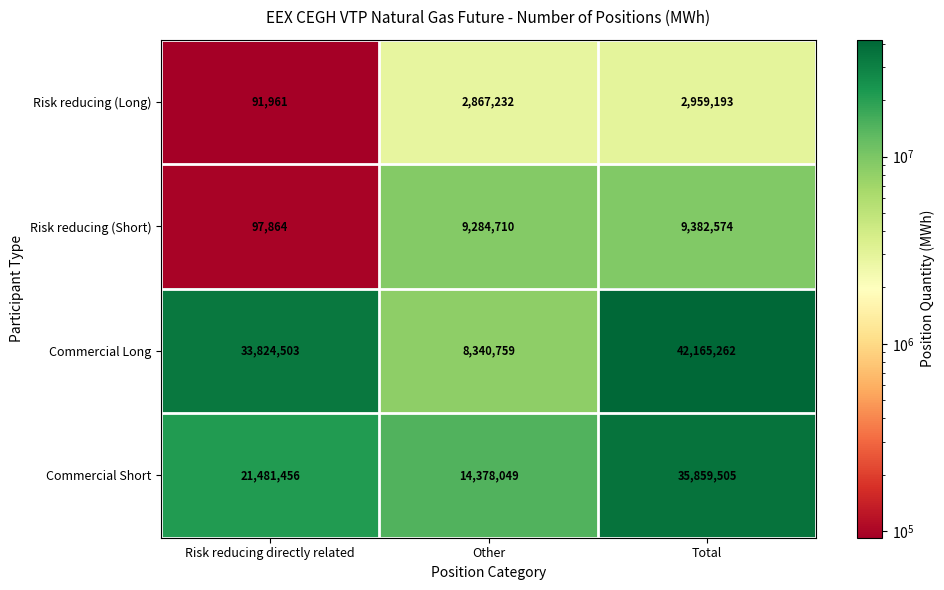

The value of Risk reducing (Short) at Other is 9284710. True or false?

True